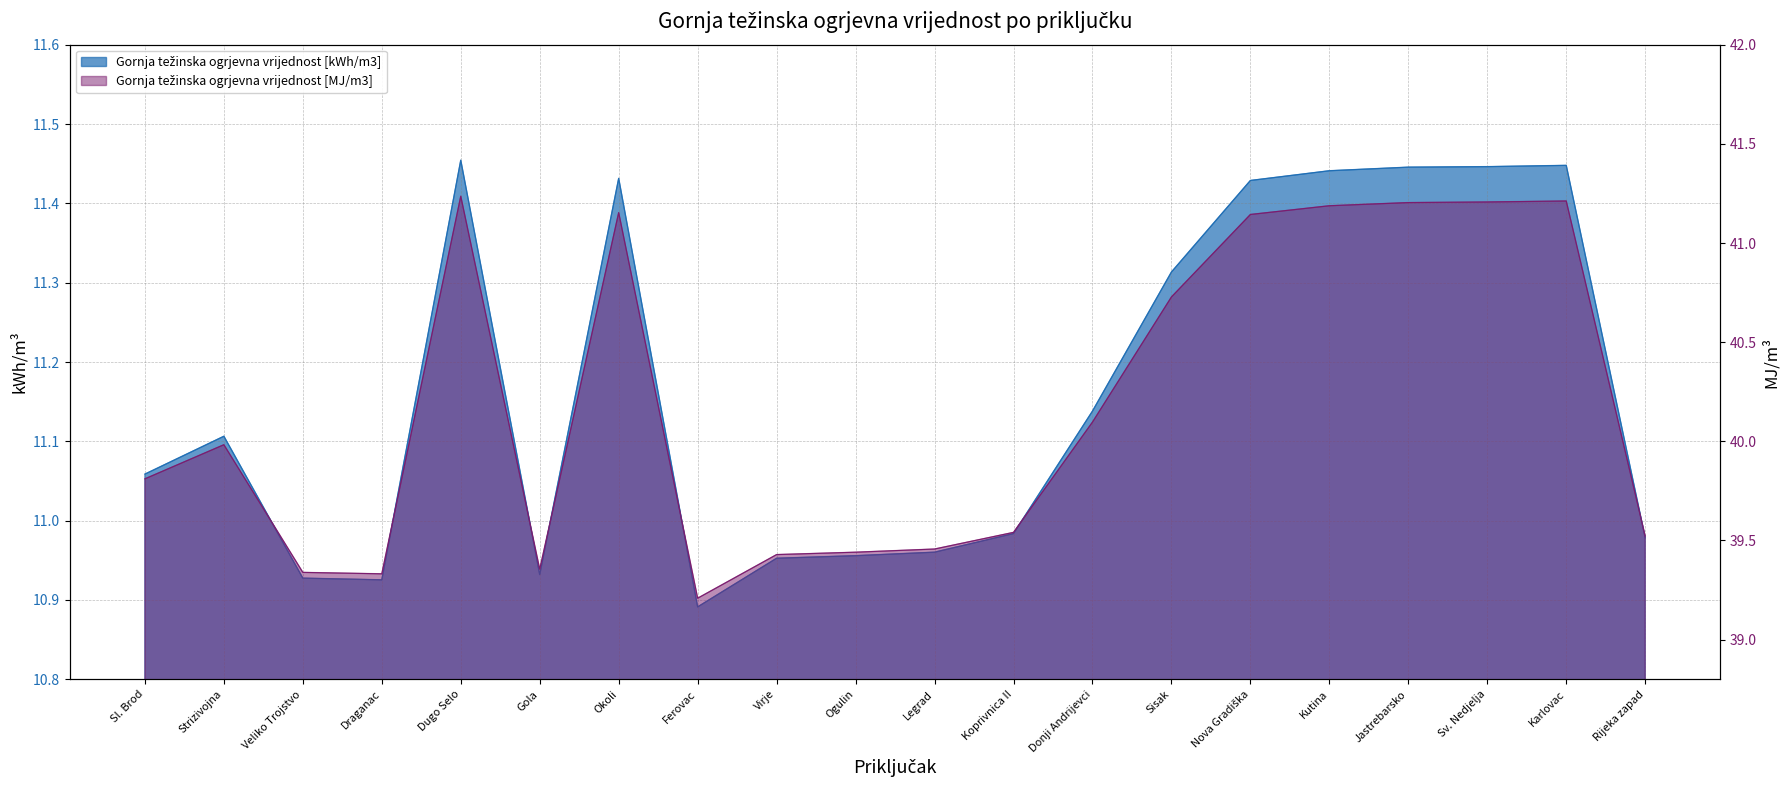

Reading right to left, list all the values displayed in this chart.

Gornja težinska ogrjevna vrijednost [kWh/m3]: Rijeka zapad=11.0	Karlovac=11.4	Sv. Nedjelja=11.4	Jastrebarsko=11.4	Kutina=11.4	Nova Gradiška=11.4	Sisak=11.3	Donji Andrijevci=11.1	Koprivnica II=11.0	Legrad=11.0	Ogulin=11.0	Virje=11.0	Ferovac=10.9	Okoli=11.4	Gola=10.9	Dugo Selo=11.5	Draganac=10.9	Veliko Trojstvo=10.9	Strizivojna=11.1	Sl. Brod=11.1
Gornja težinska ogrjevna vrijednost [MJ/m3]: Rijeka zapad=39.5	Karlovac=41.2	Sv. Nedjelja=41.2	Jastrebarsko=41.2	Kutina=41.2	Nova Gradiška=41.1	Sisak=40.7	Donji Andrijevci=40.1	Koprivnica II=39.5	Legrad=39.5	Ogulin=39.4	Virje=39.4	Ferovac=39.2	Okoli=41.2	Gola=39.4	Dugo Selo=41.2	Draganac=39.3	Veliko Trojstvo=39.3	Strizivojna=40.0	Sl. Brod=39.8